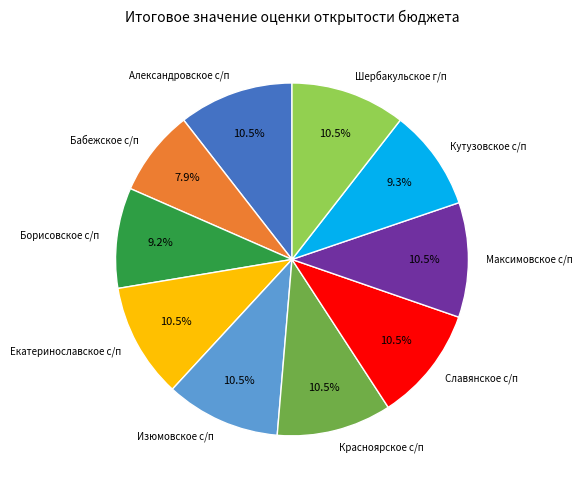

Does Екатеринославское с/п account for over 50% of the chart?

No